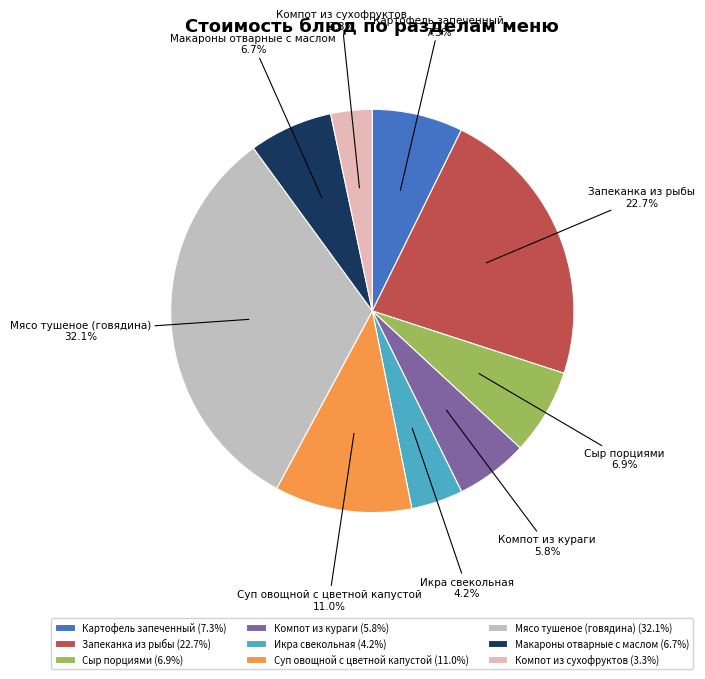

Is there any slice that represents more than half of the pie?

No